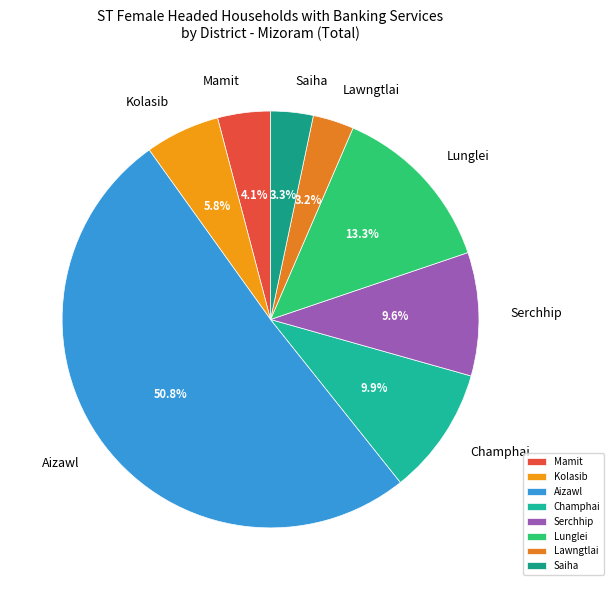

Approximately how many times larger is the value at Kolasib compared to Lunglei?

0.4